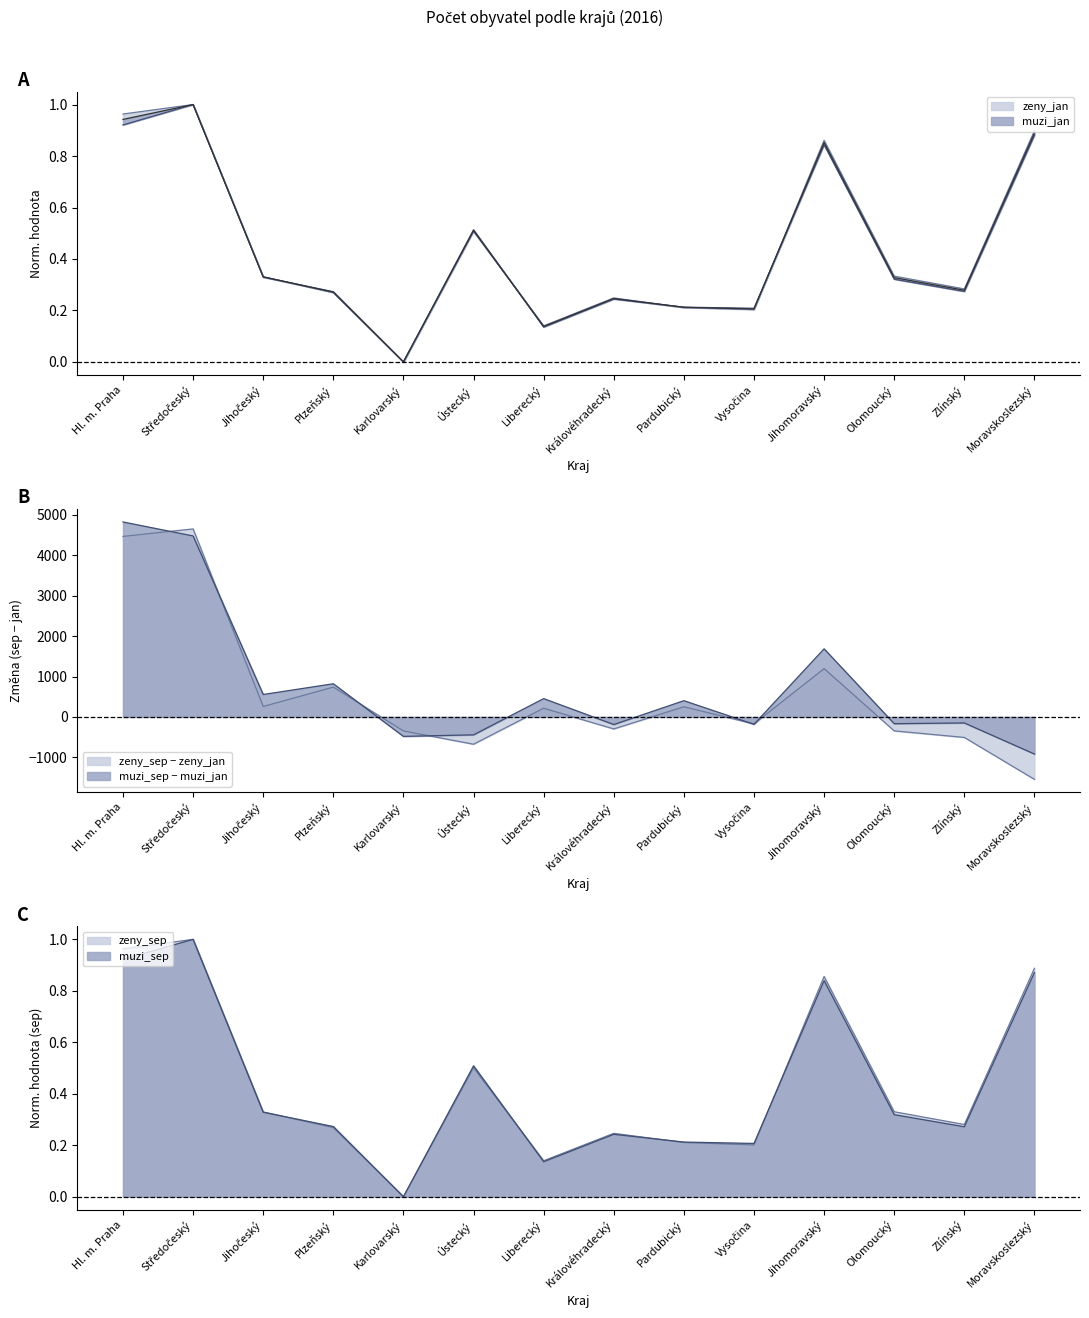

What is the label of the 10th point from the left?

Vysočina